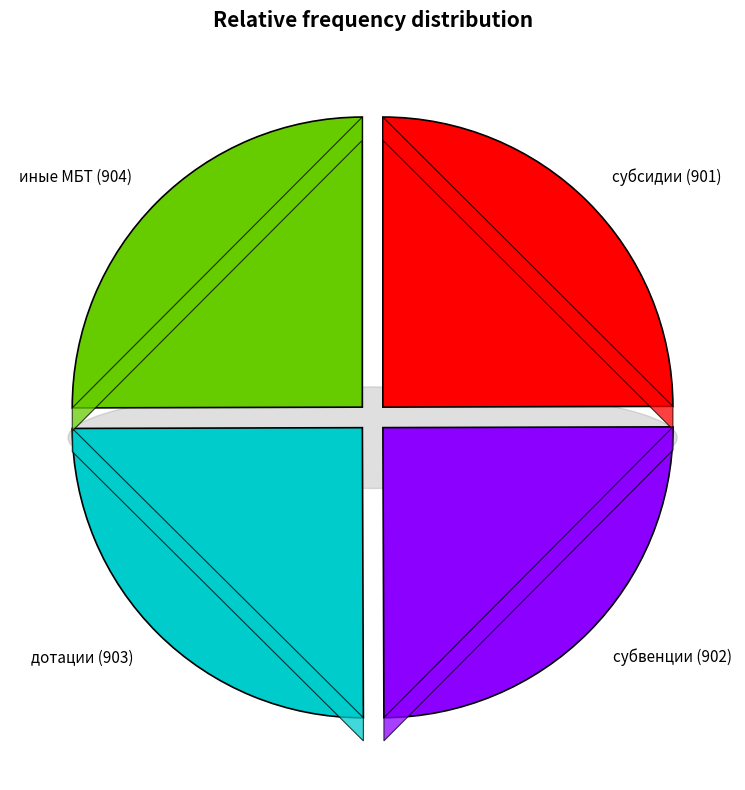

To the nearest percent, what percentage of the pie is иные межбюджетные трансферты?

25%